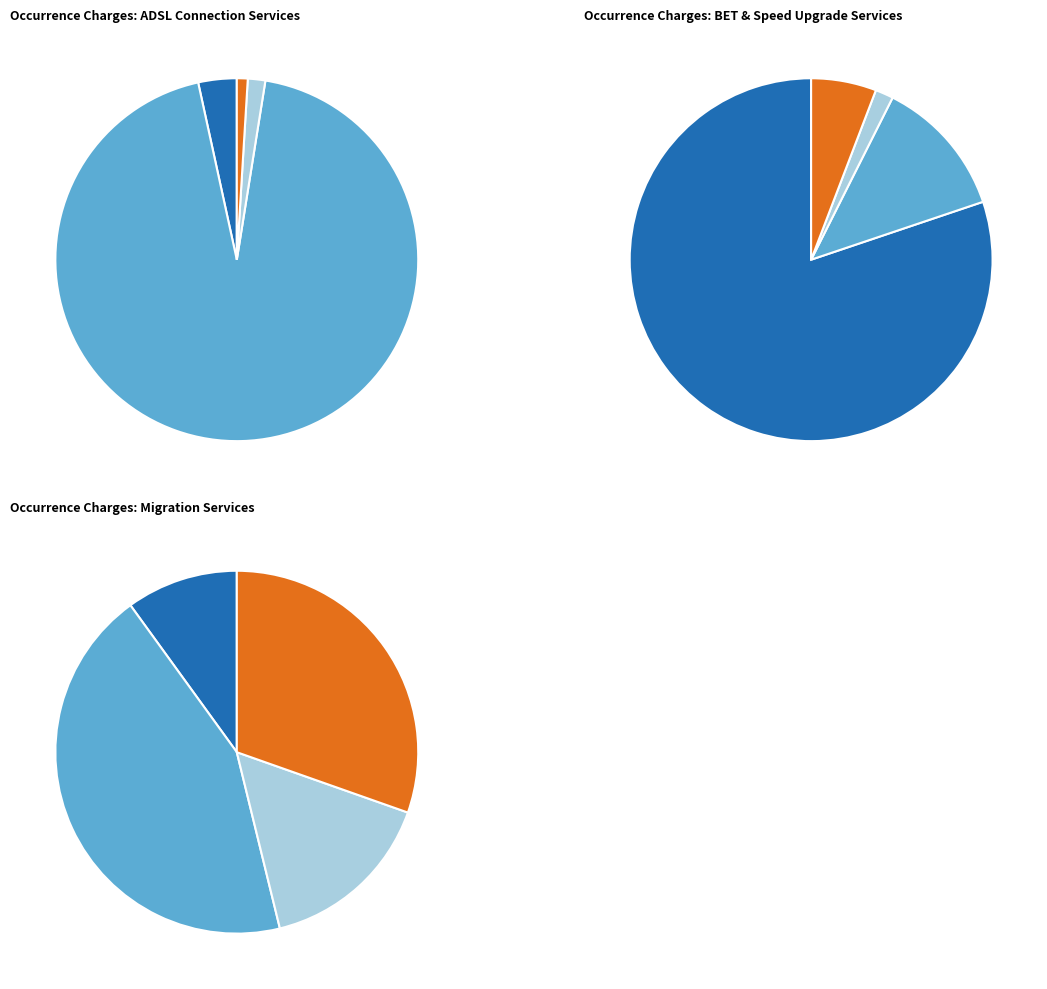

Does Product Migration from IPstream represent more than half of the total?

No